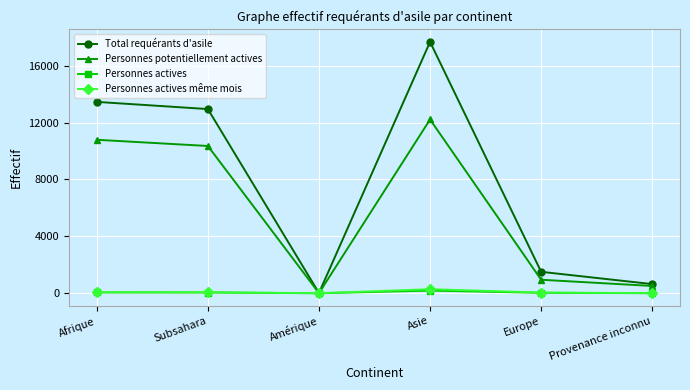

How many data points in Total requérants d'asile are less than 12948?

3